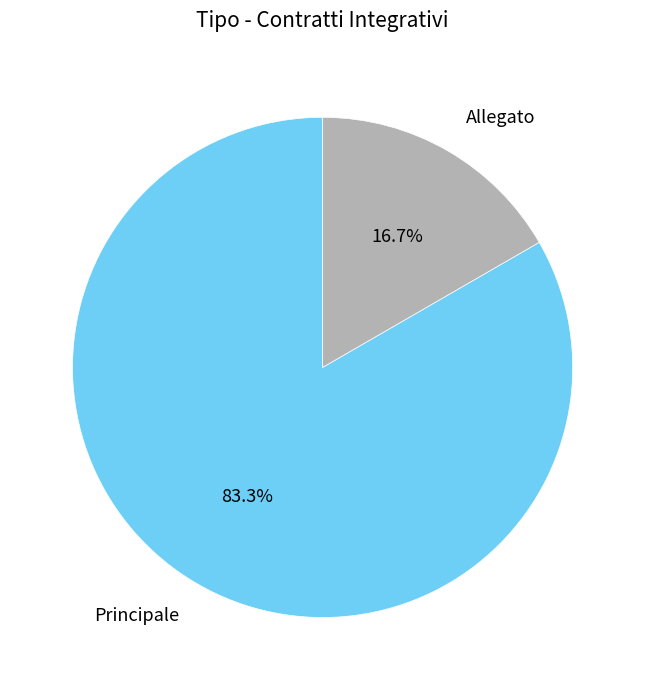

Does Principale represent more than half of the total?

Yes